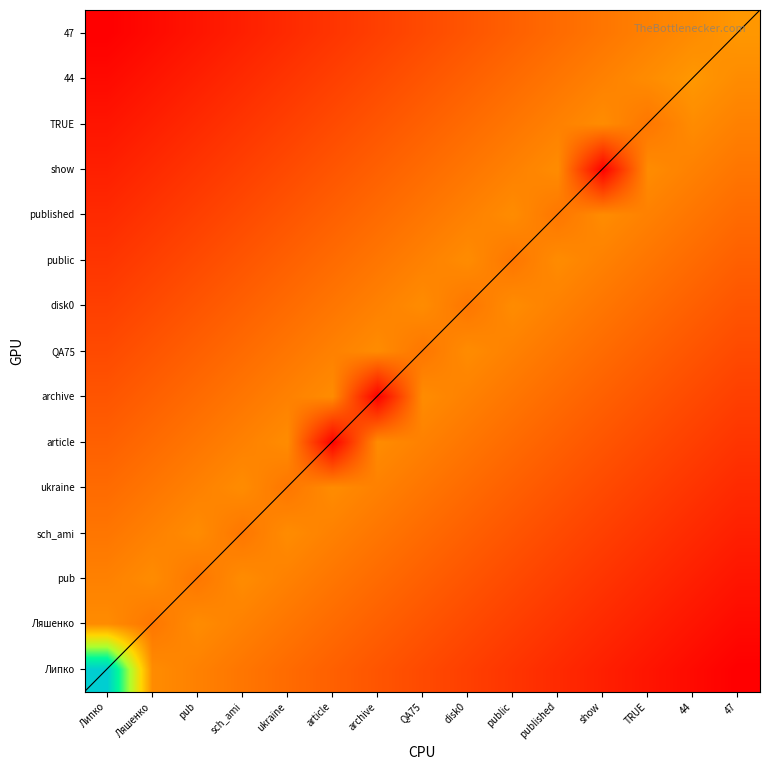

What is the highest value of the Ляшенко series?

603